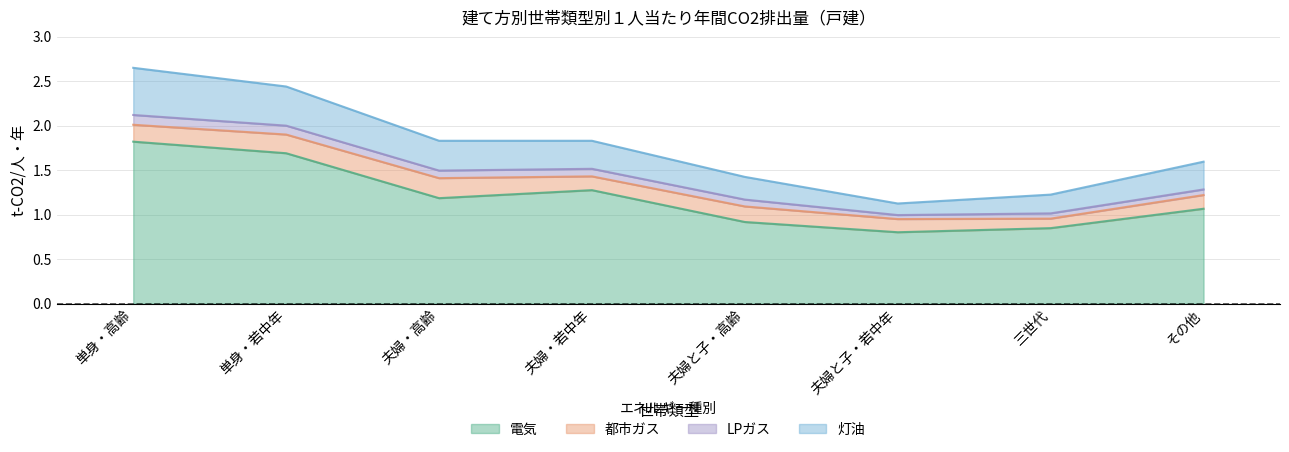

Between 夫婦・高齢 and 夫婦と子・若中年, which series saw the biggest shift?

電気